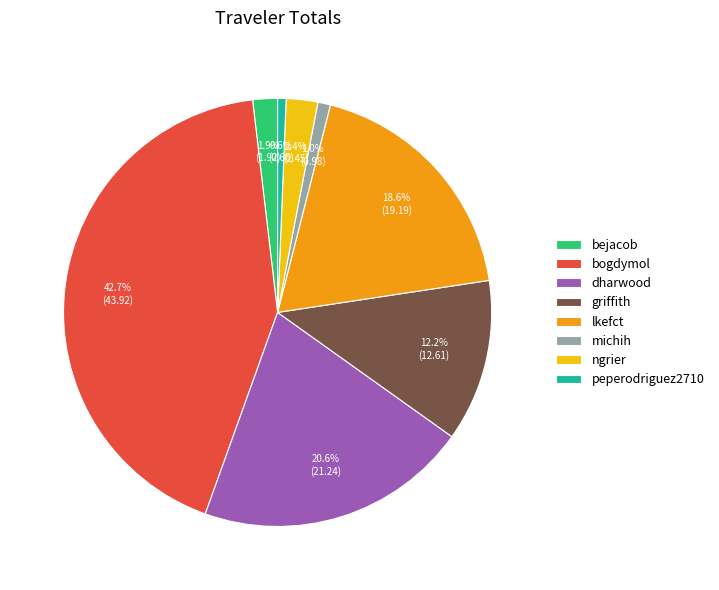

What is the ratio of the value at dharwood to the value at bogdymol?

0.5